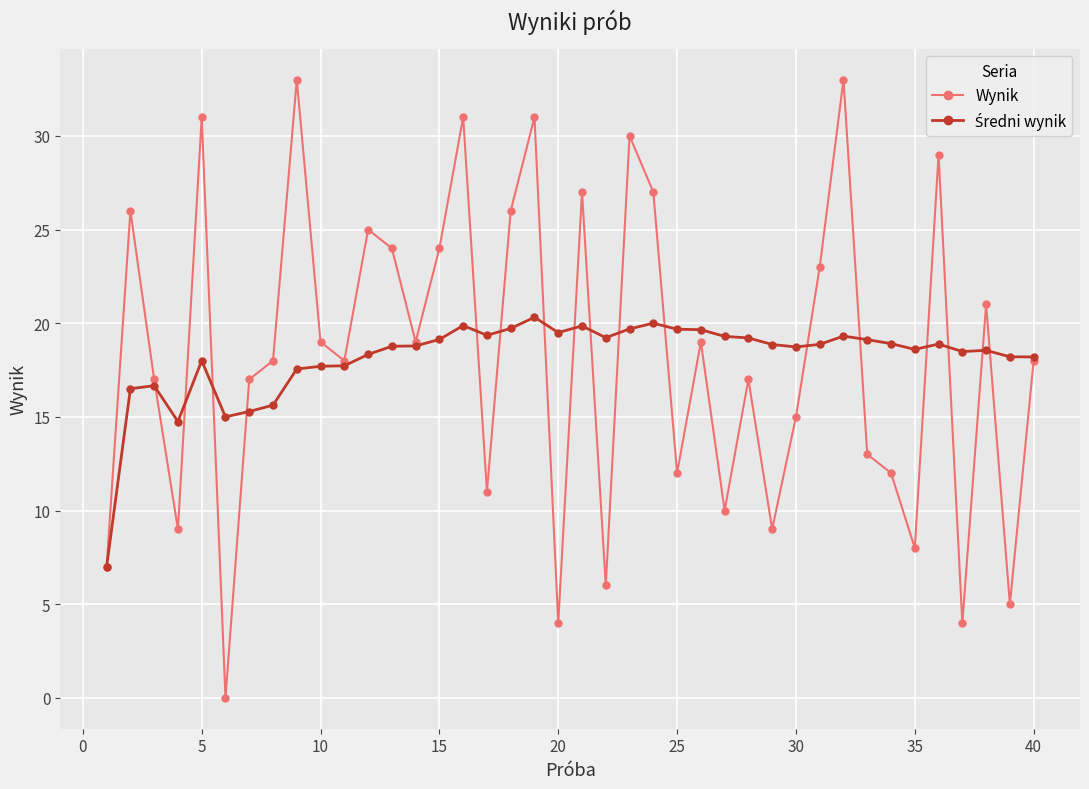

True or false: Wynik has more than 2 points higher than both neighbors.

True